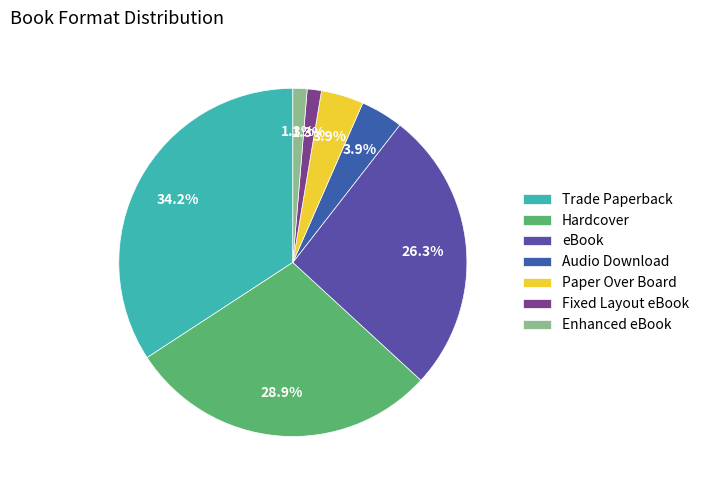

To the nearest percent, what is the average slice percentage?

14%